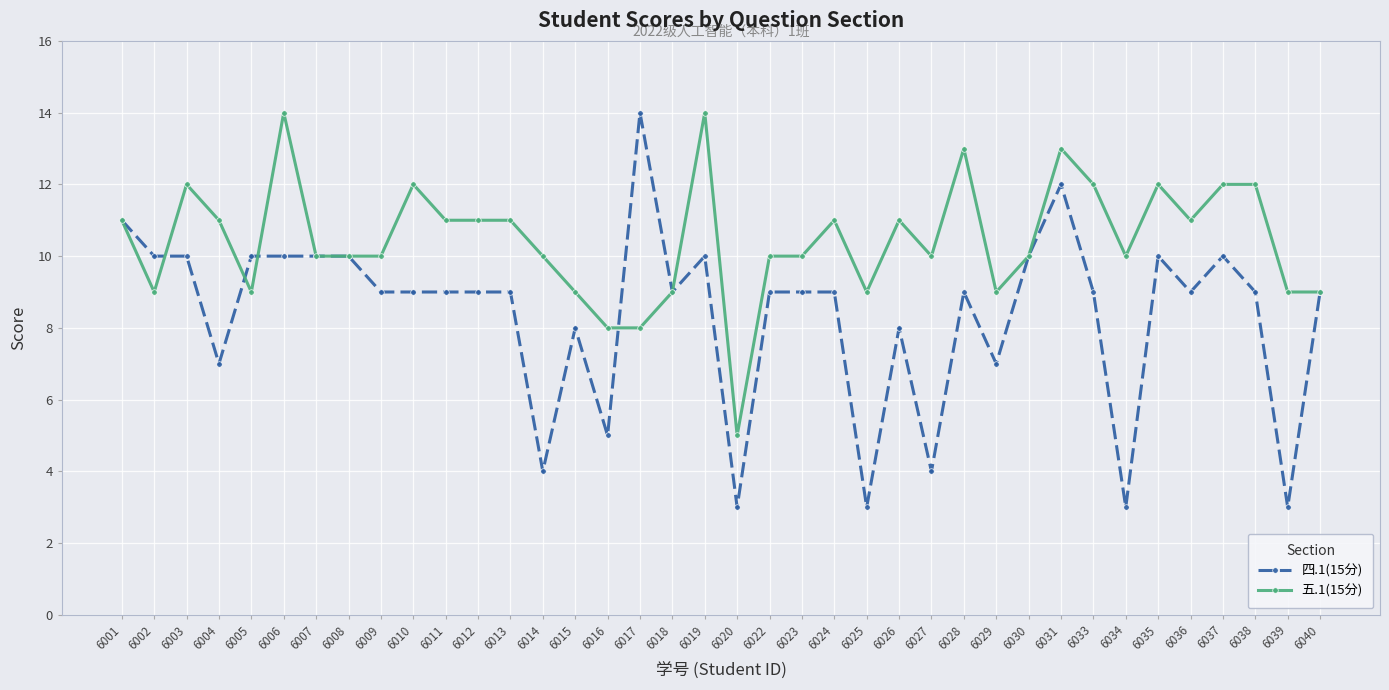

What is the sum of the 五.1(15分) values at 6025 and 6029?

18